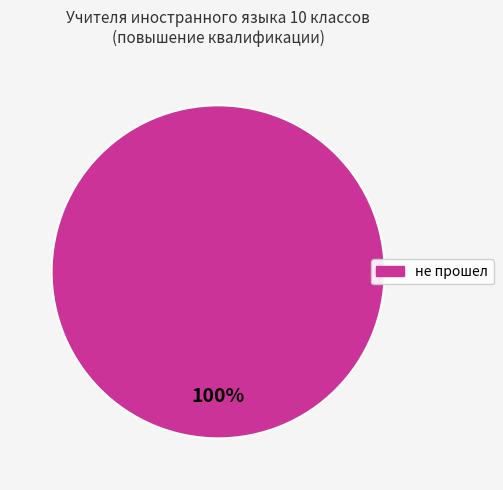

Is there any slice that represents more than half of the pie?

Yes